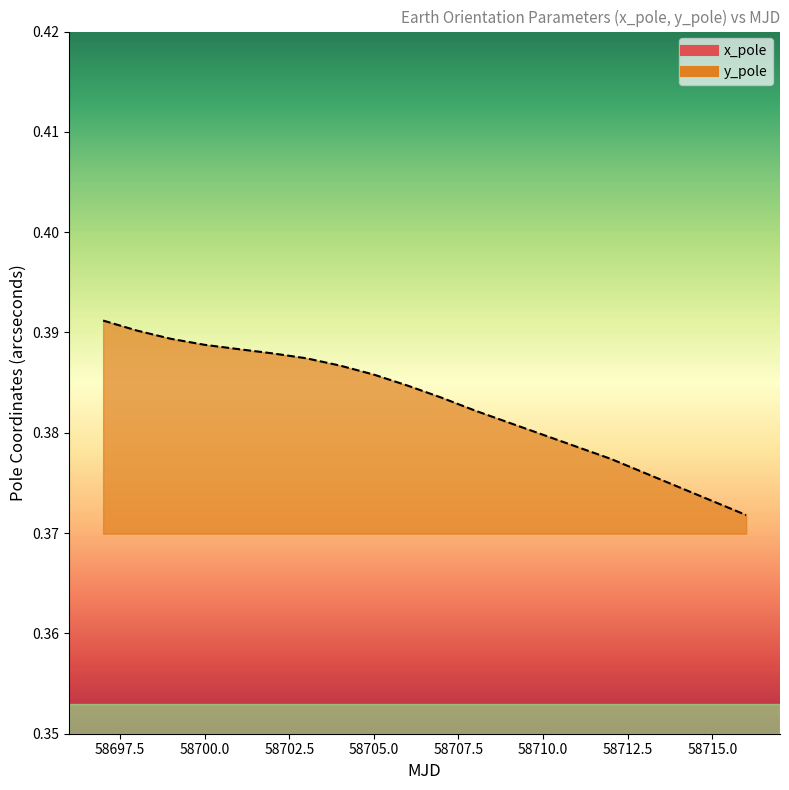

At which label is x_pole closest to 0?

58697